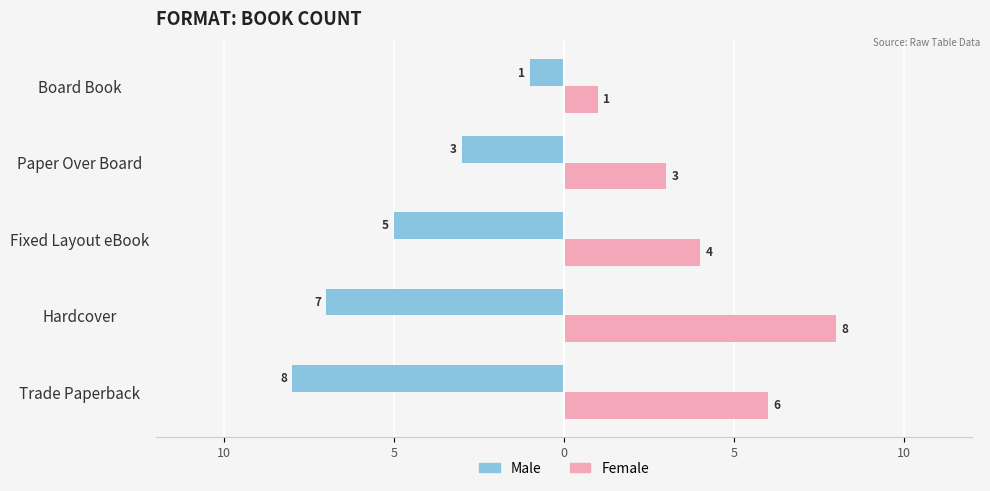

Rank the series by their maximum value, from lowest to highest.

Male, Female